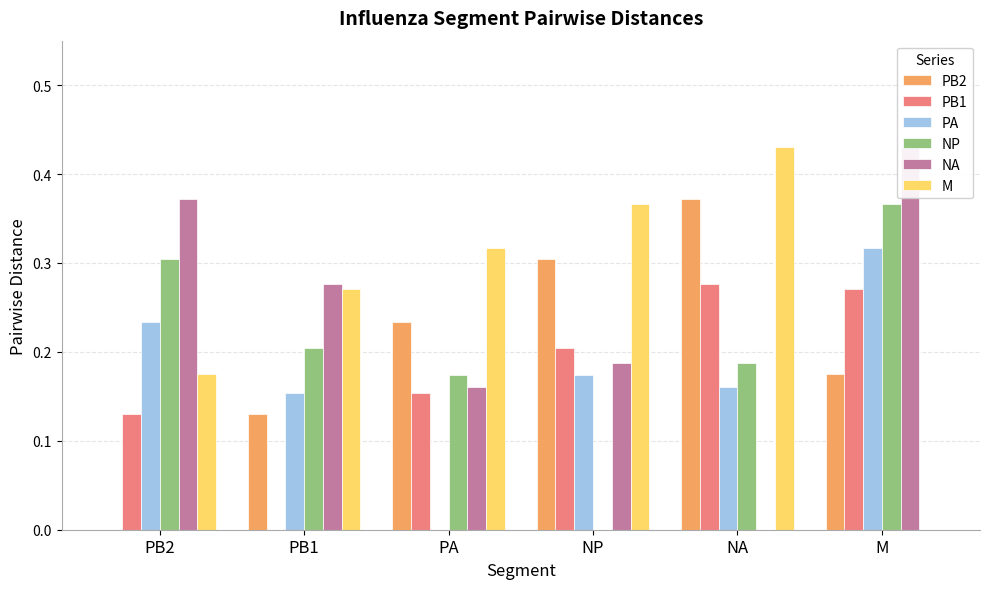

What is the spread (max minus min) of values at PB1?

0.3